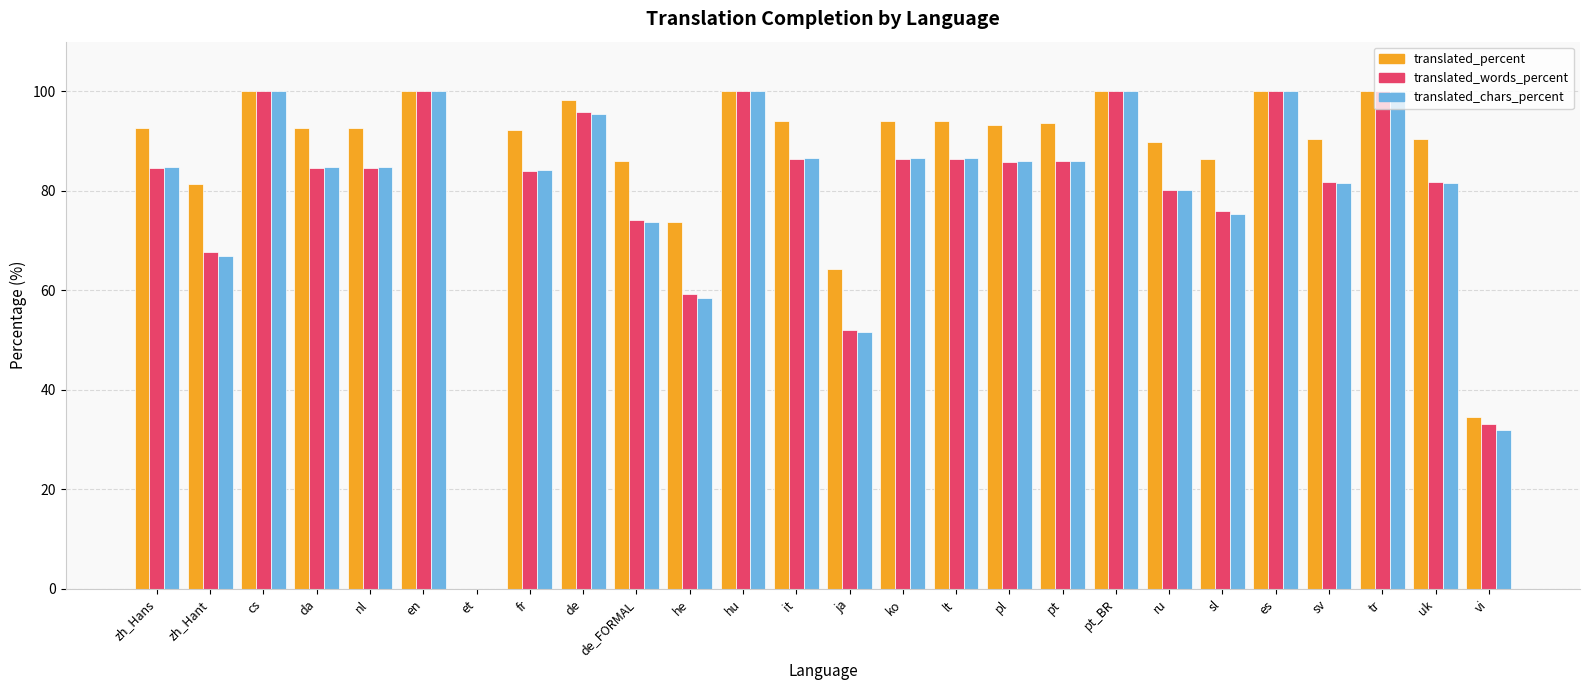

At which label does translated_percent first exceed 92?

zh_Hans